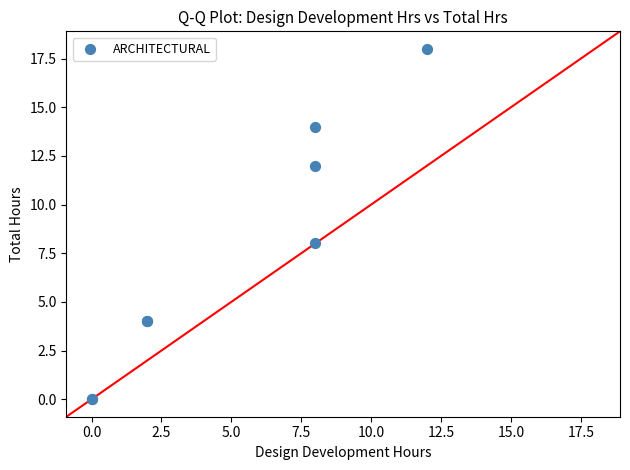

What Y value in the scatter plot is closest to 9?

8